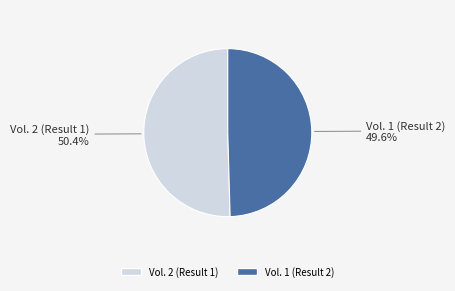

Is the sum of Vol. 2 (Result 1) and Vol. 1 (Result 2) greater than half?

Yes